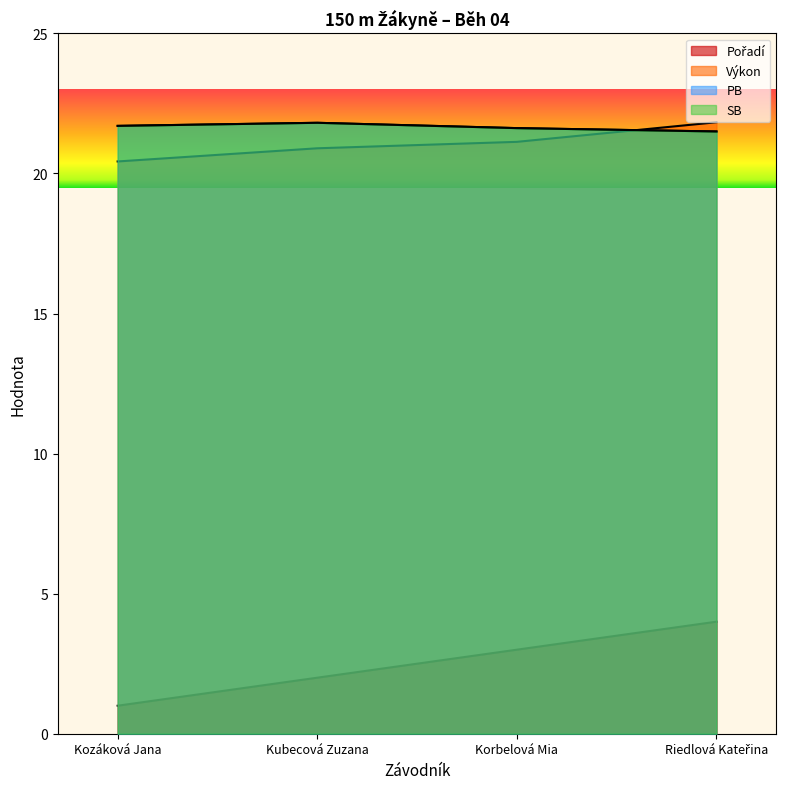

What is the difference between the SB values at Riedlová Kateřina and Korbelová Mia?

0.1